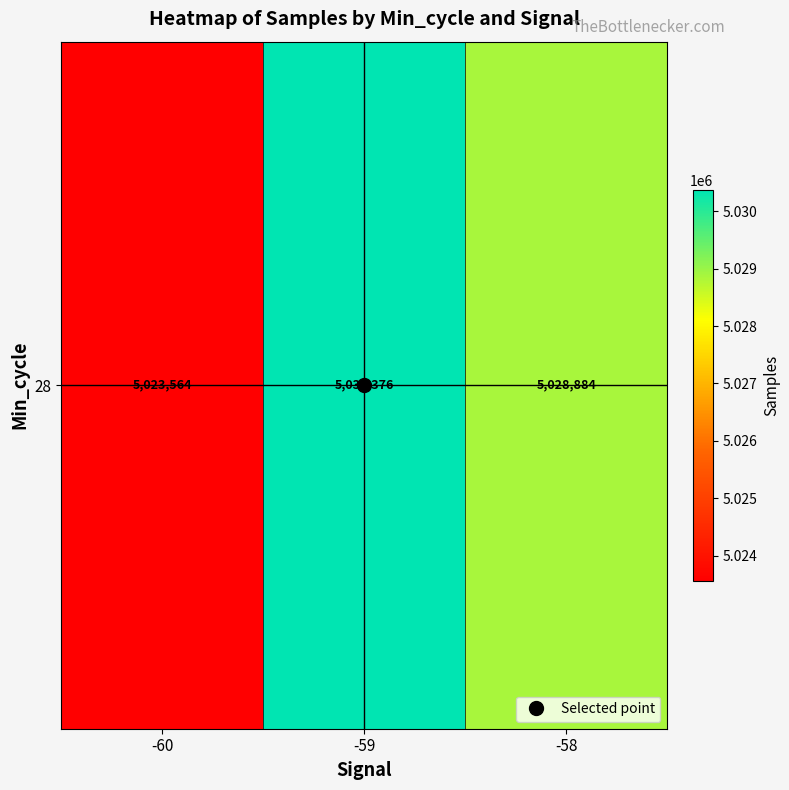

At which label is the value closest to 5026969?

-58